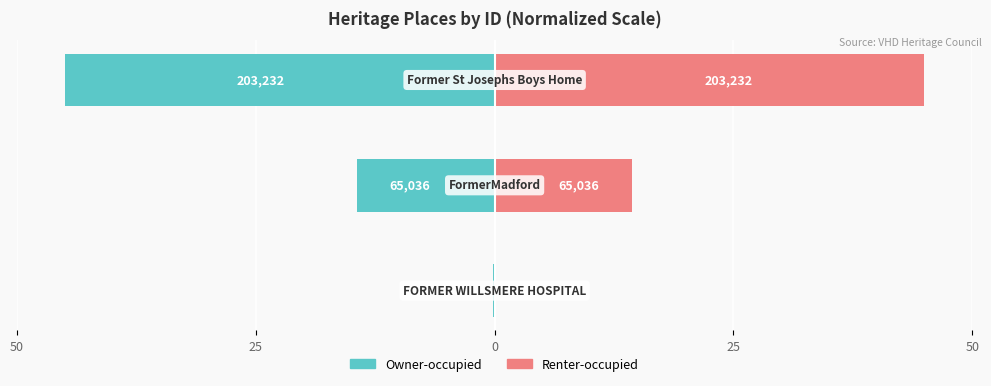

How many groups of bars are there?

3